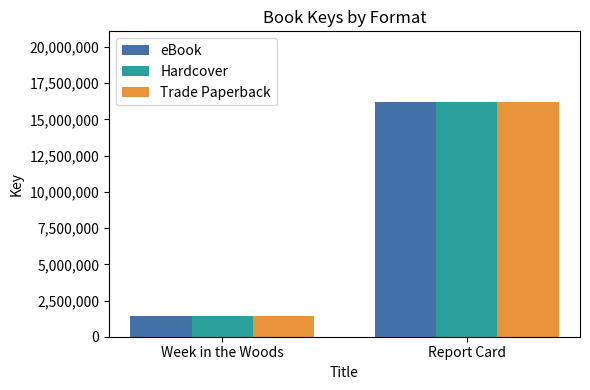

What is the average value of the eBook series?

8824236